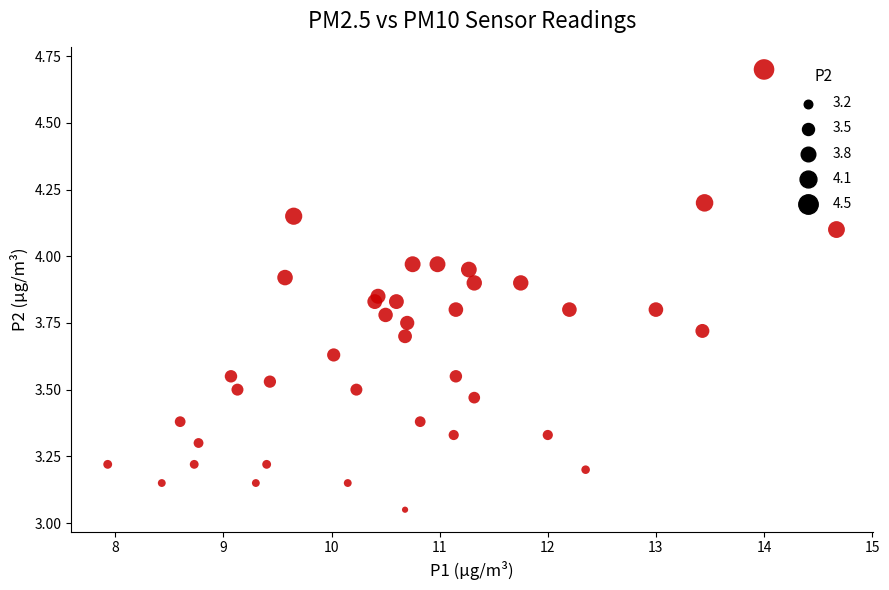

What is the range of X values (max minus min)?

6.7